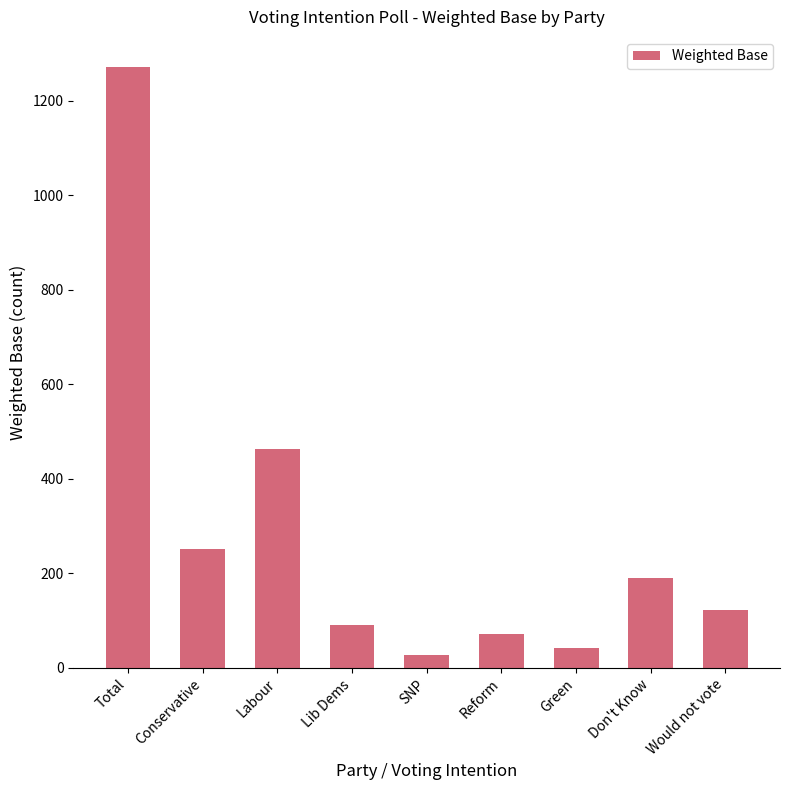

The chart shows a value of 251 at Conservative. True or false?

True